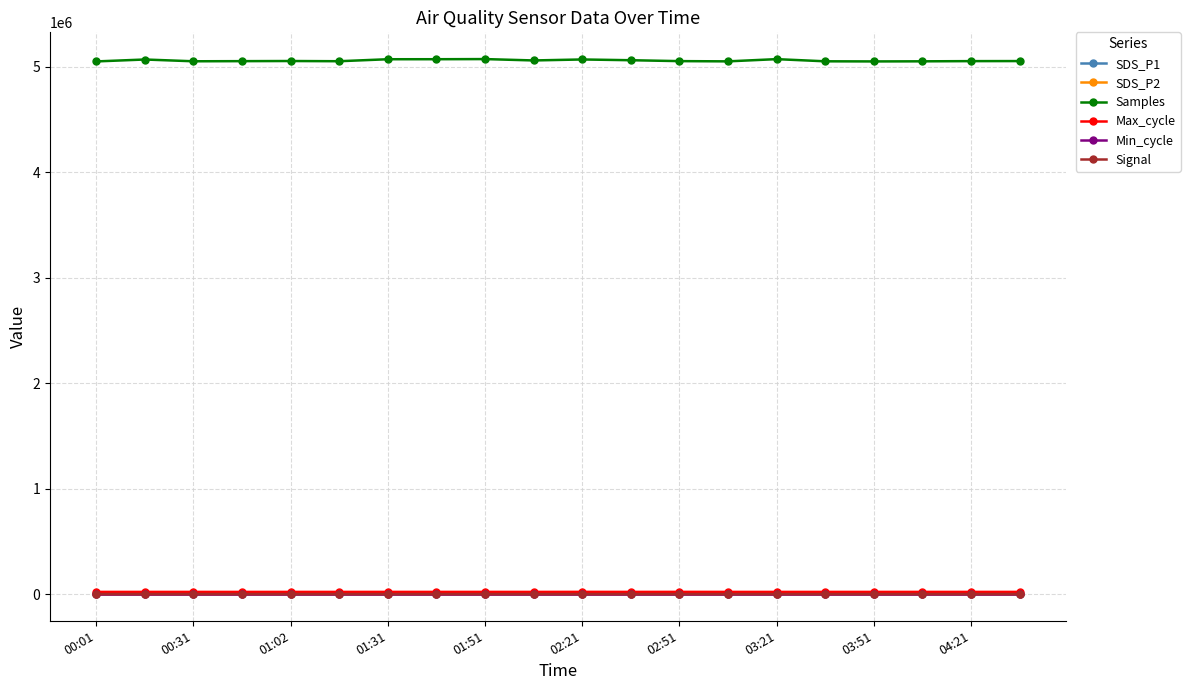

What is the average value of the Samples series?

5059874.7